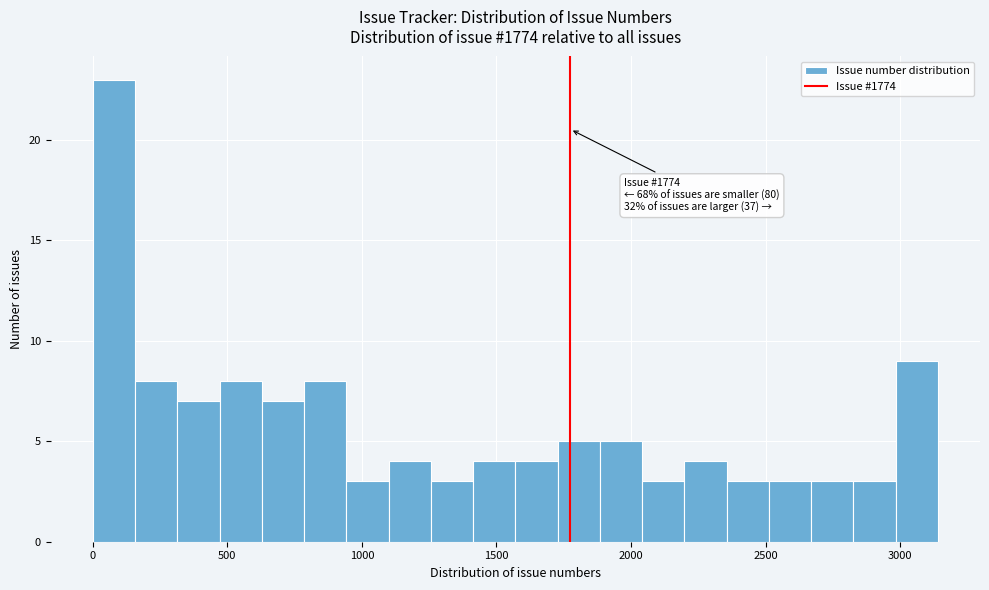

Read against the x-axis, roughly where is the centre of the tallest bar?

100